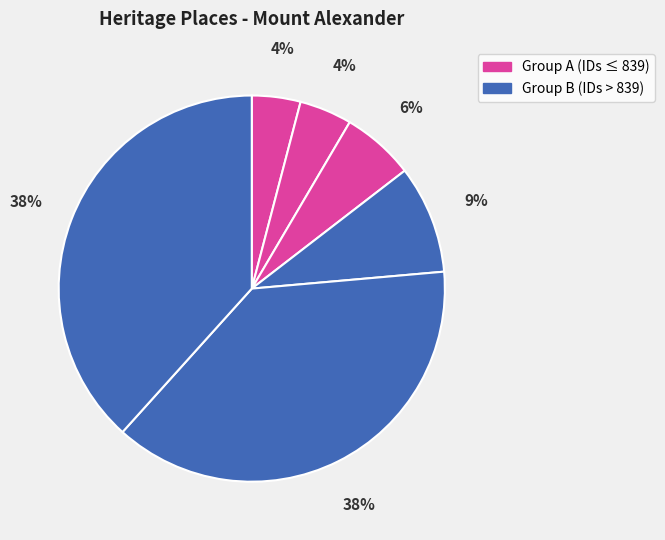

How many segments does this pie chart have?

6